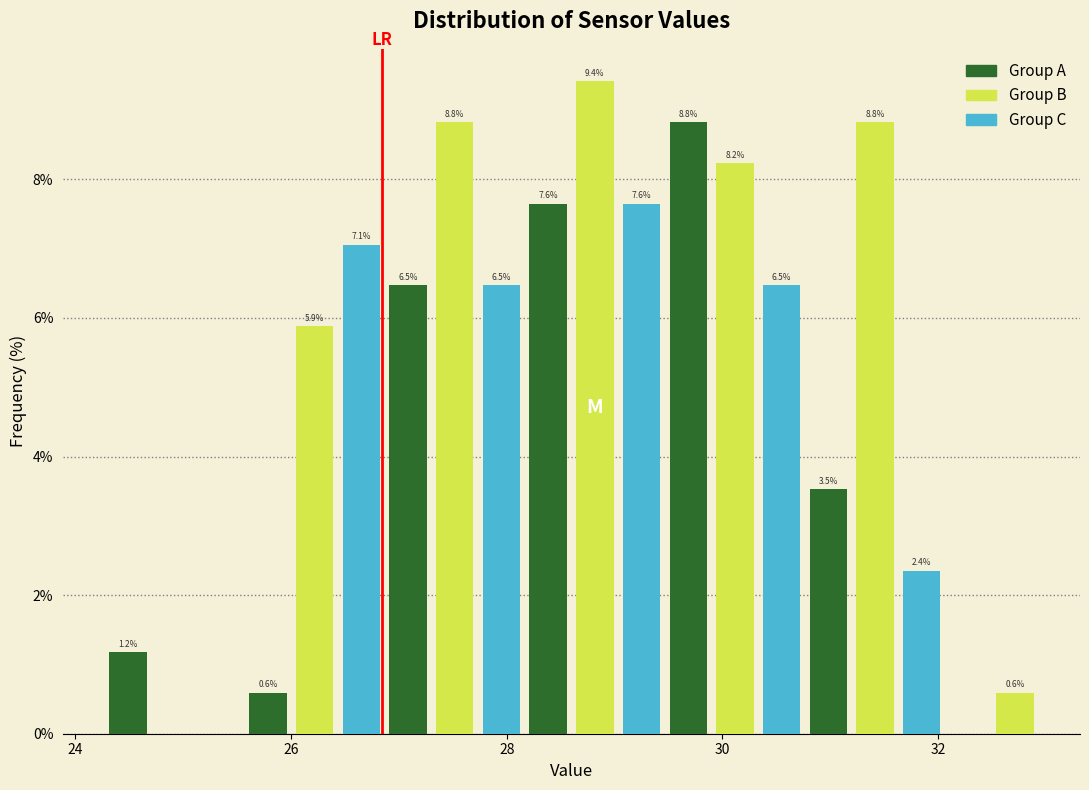

Read against the x-axis, roughly where is the centre of the tallest bar?

28.8